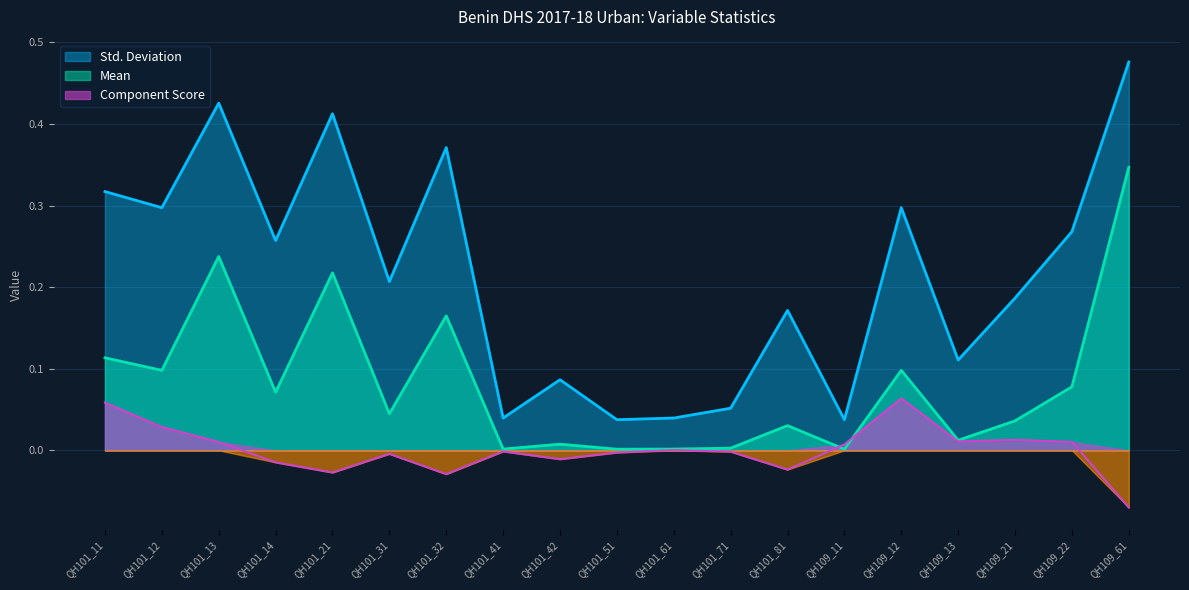

What is the difference between the maximum and minimum values in the Component Score series?

0.1